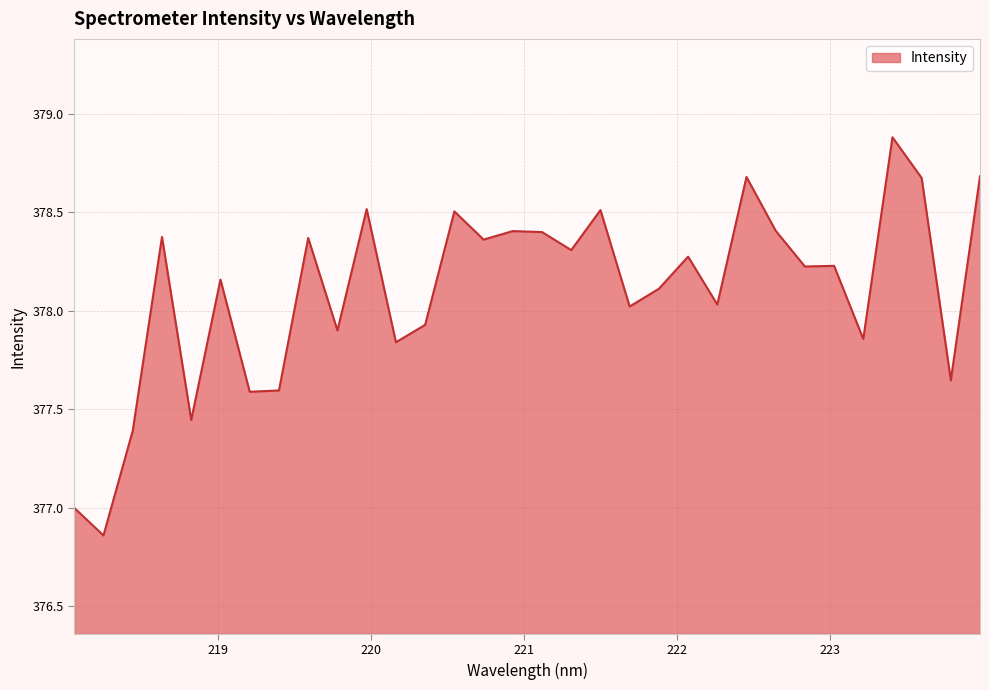

What is the greatest value displayed?

378.9